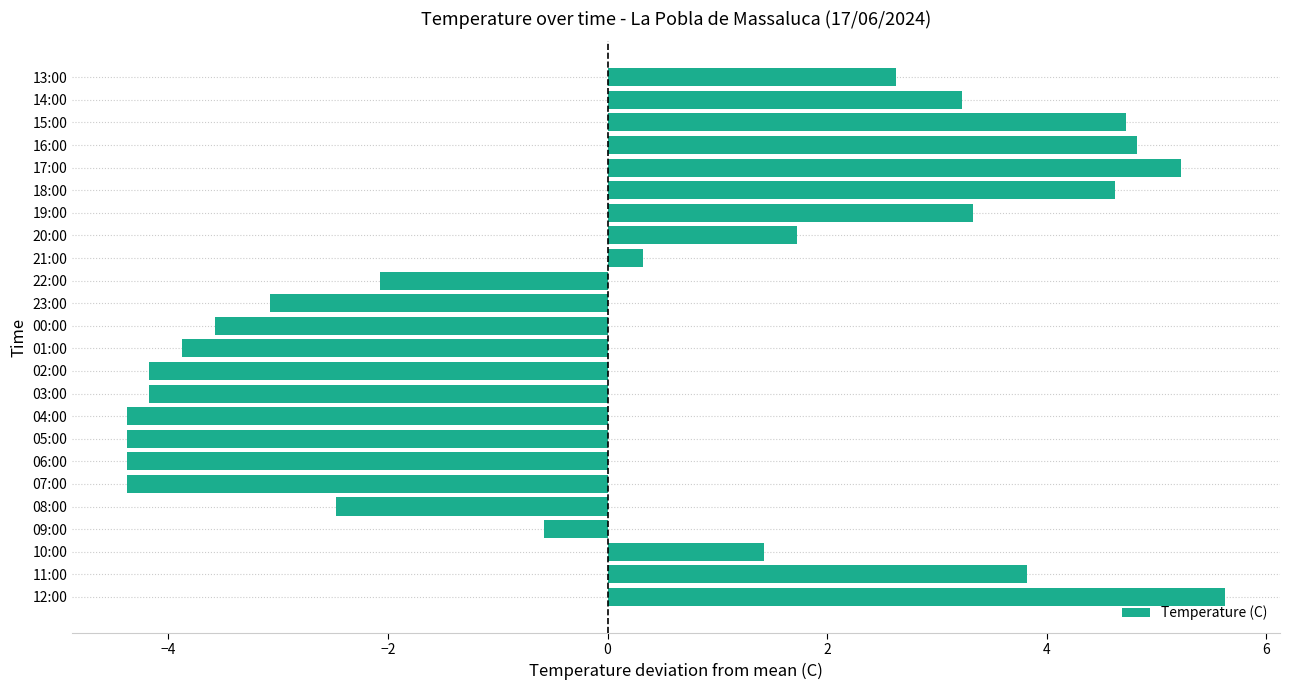

Where is the data nearest to the value 0?

21:00